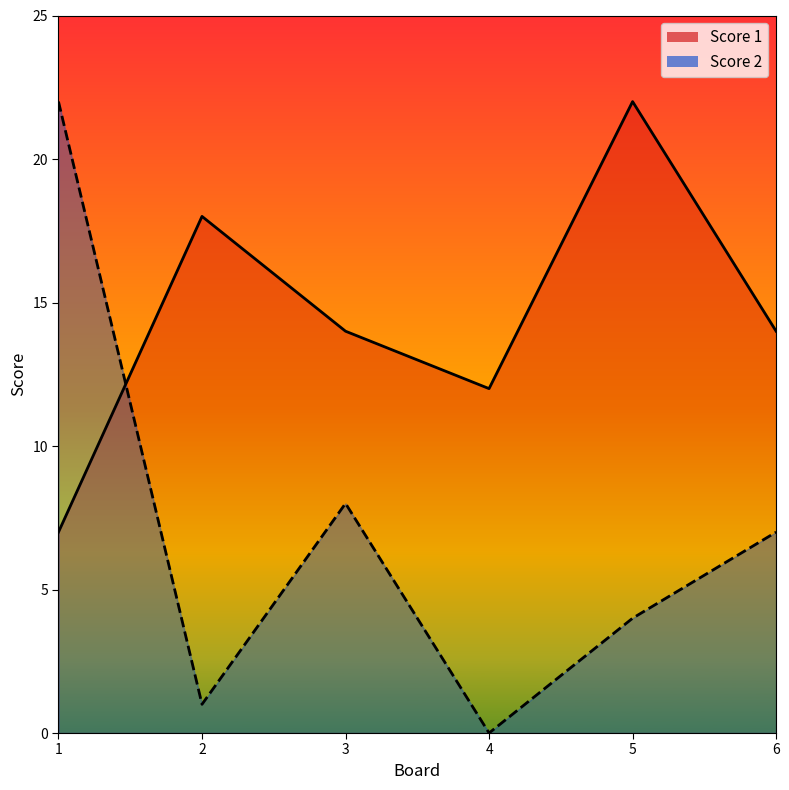

True or false: Score 1 and Score 2 cross at least once.

True